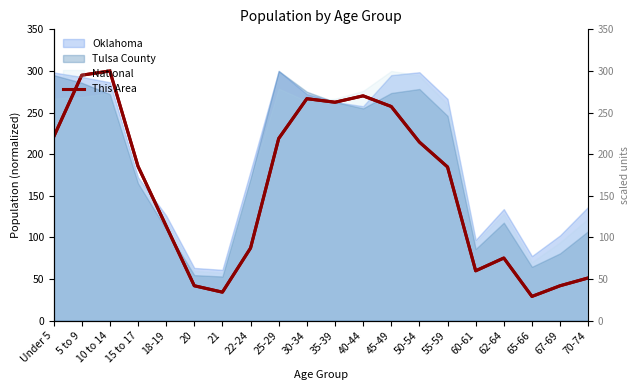

What value does the data have at 65-66?

29.1